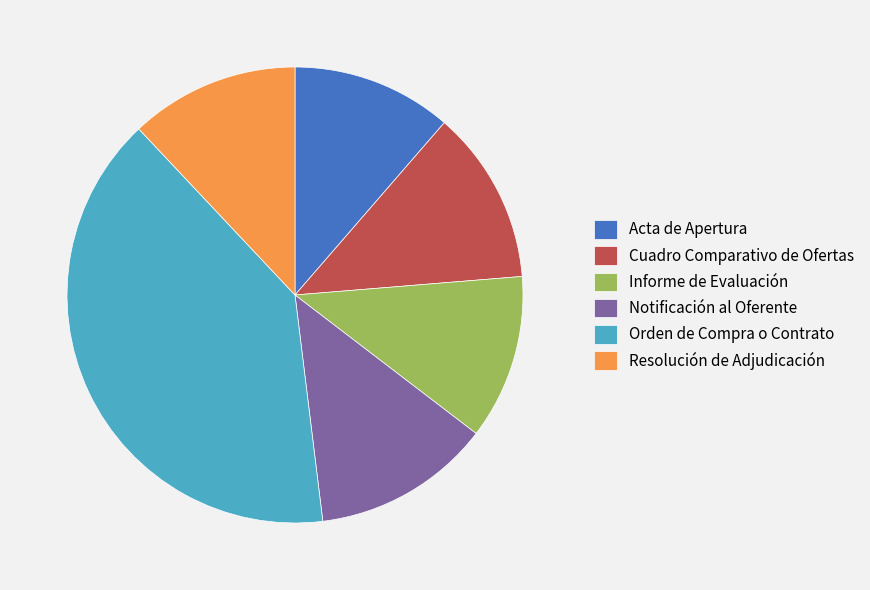

Is the sum of Cuadro Comparativo de Ofertas and Informe de Evaluación greater than half?

No